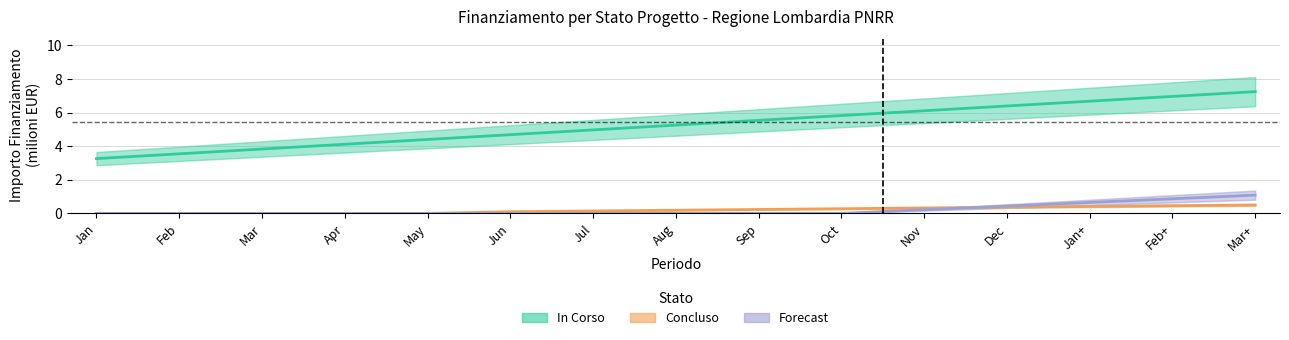

What is the average value of the Concluso series?

0.2